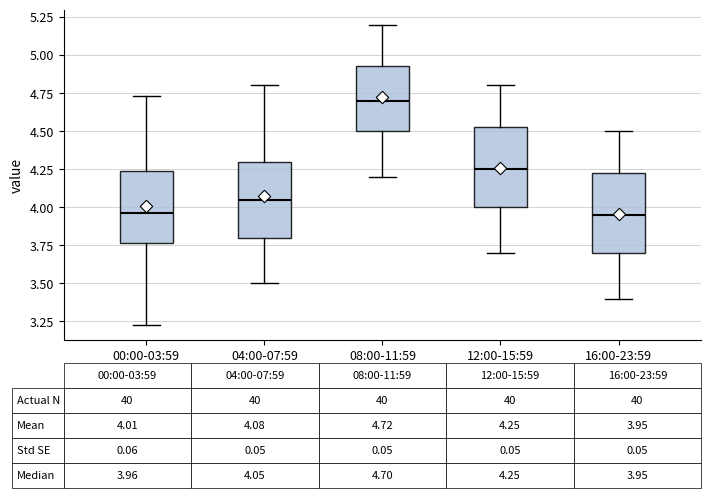

Which box's median line is the highest?

08:00-11:59